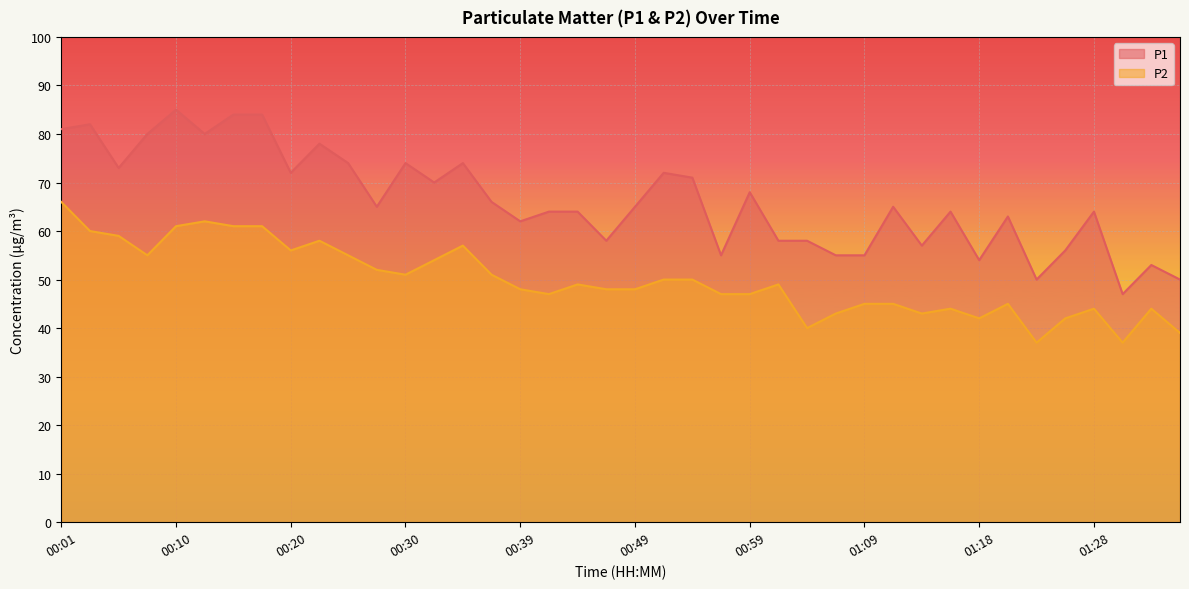

Rank the series by their average value, from highest to lowest.

P1, P2